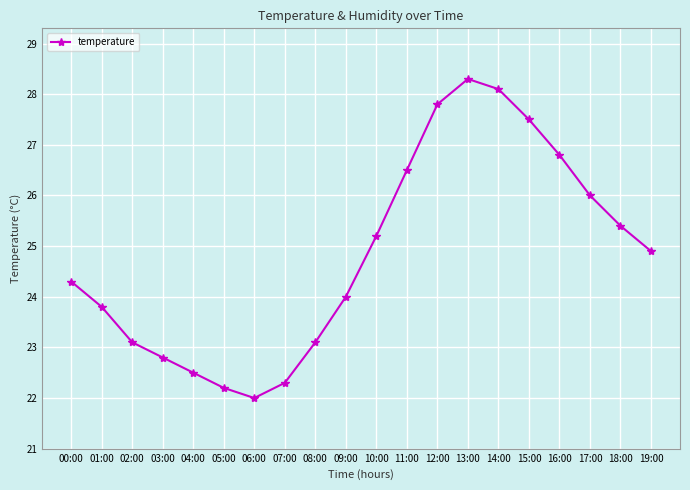

What is the greatest value displayed?

28.3